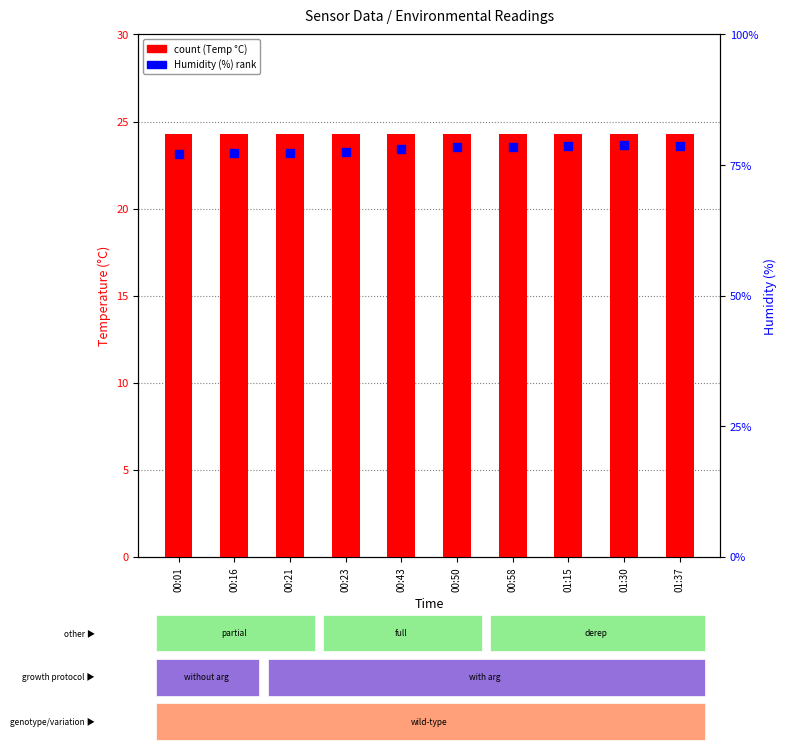

Is the value of count (Temp) at 00:23 greater than the value of Humidity (%) at 00:43?

No